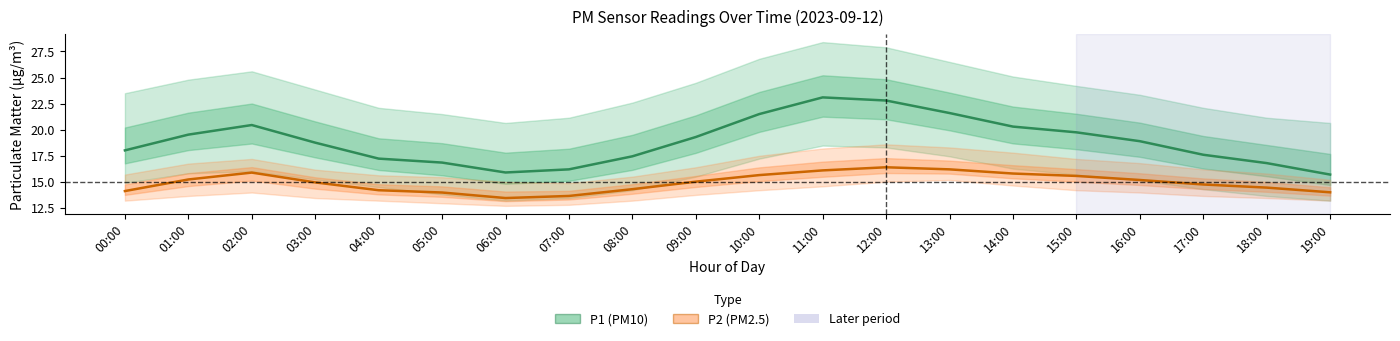

List the series in order of their overall mean, lowest first.

P2 (PM2.5), P1 (PM10)